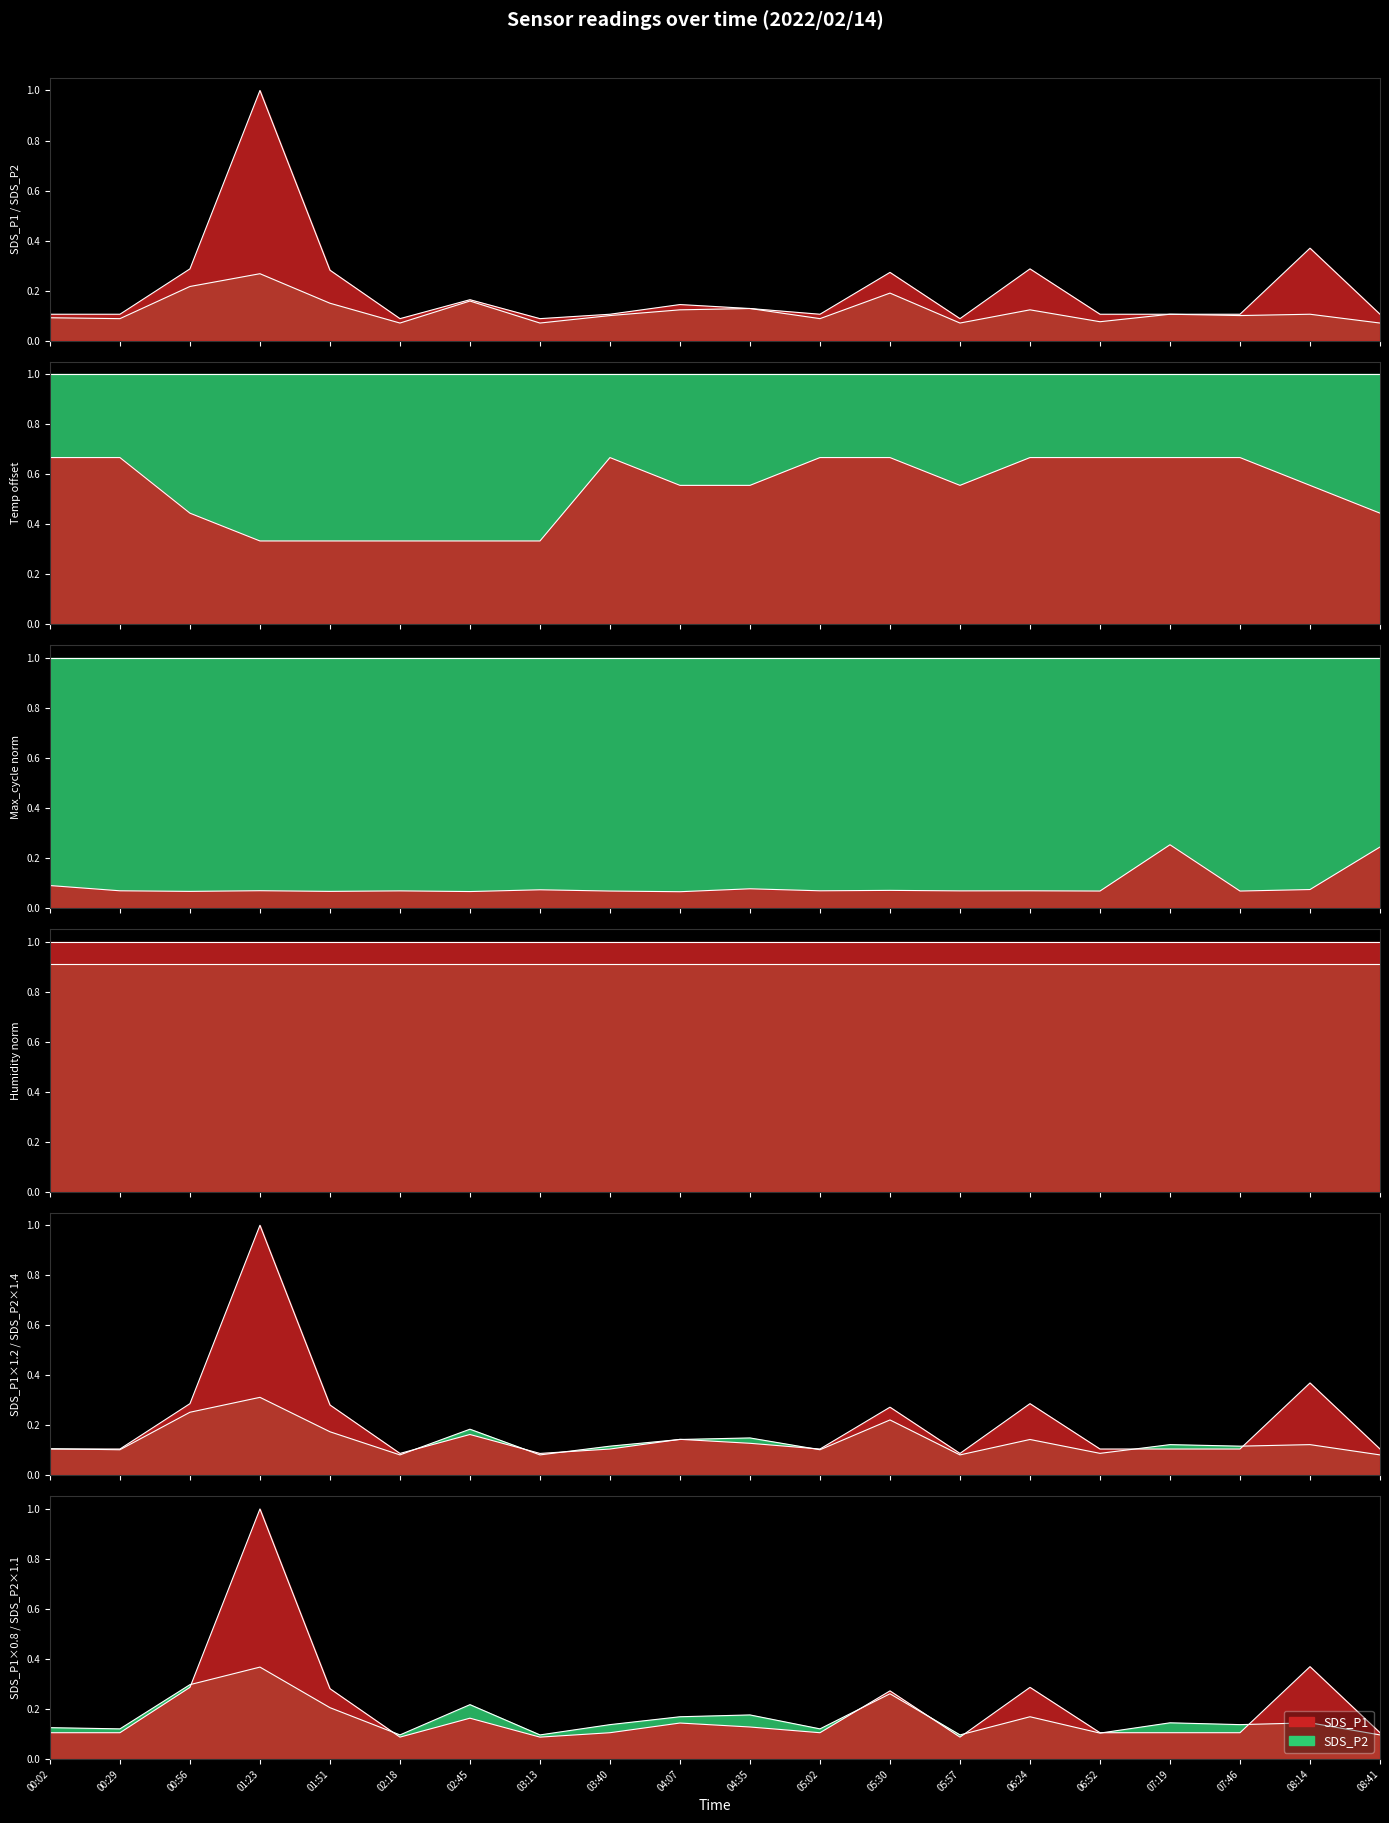

What are all the series names shown in the legend?

SDS_P1, SDS_P2